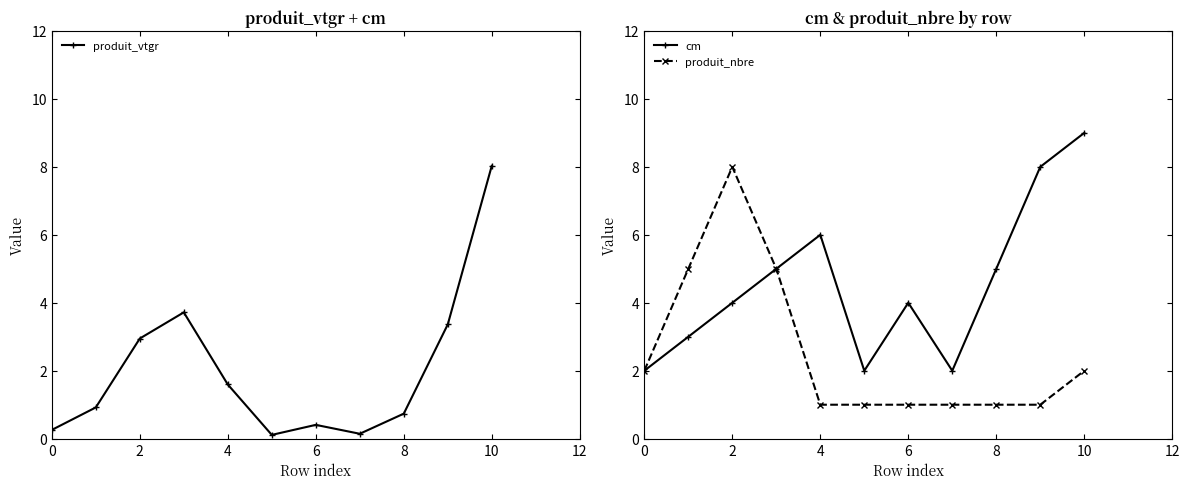

What is the average value of the produit_nbre series?

2.5